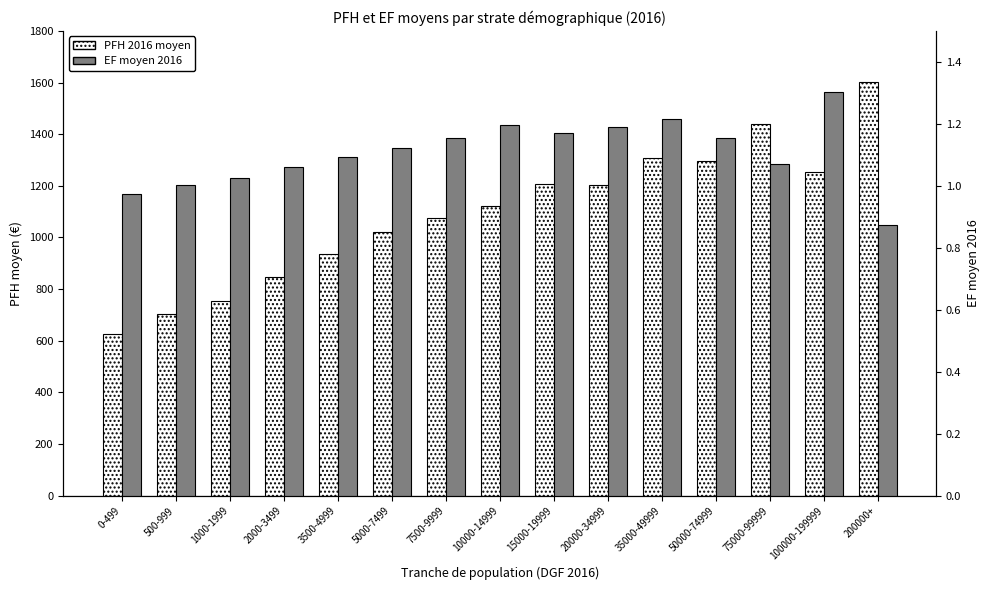

How many groups of bars are there?

15